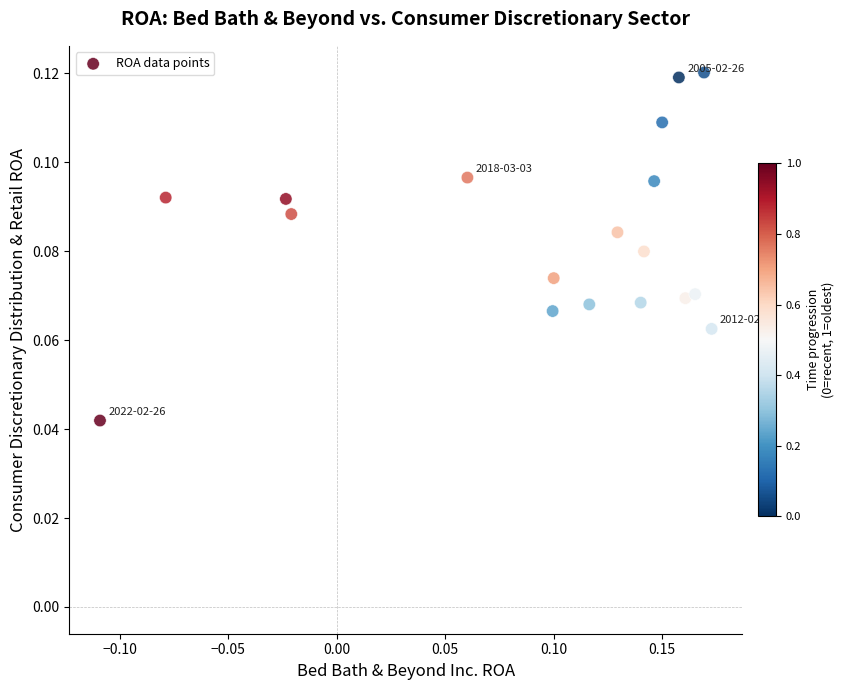

How many points are shown in the scatter plot?

18